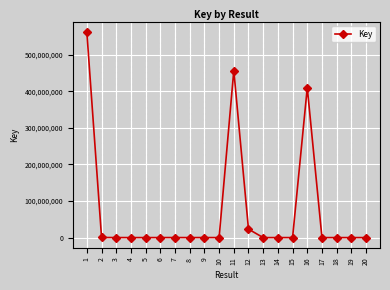

True or false: the data has more than 1 interior local peaks.

True